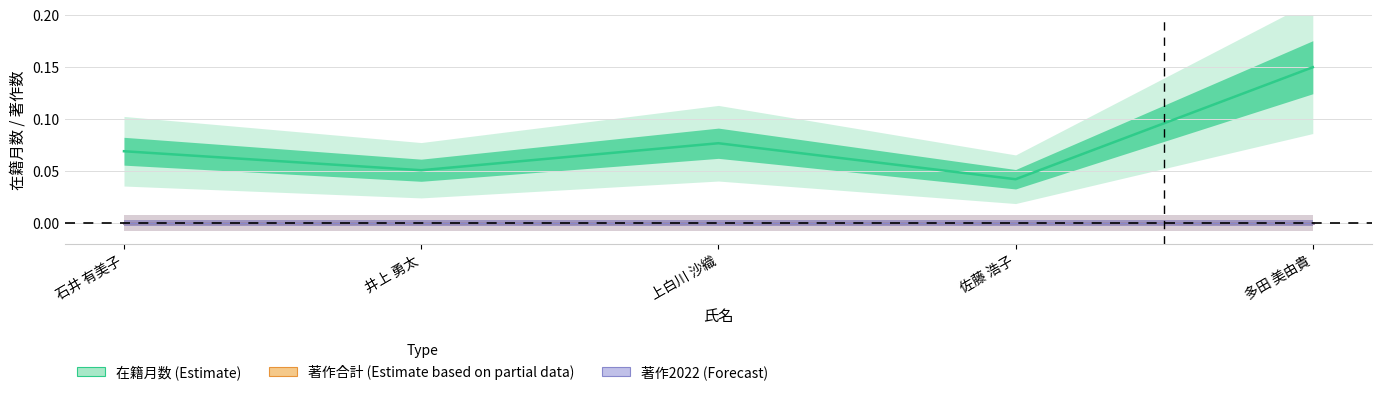

The 著作合計 series shows 0.0 at 多田 美由貴. True or false?

True